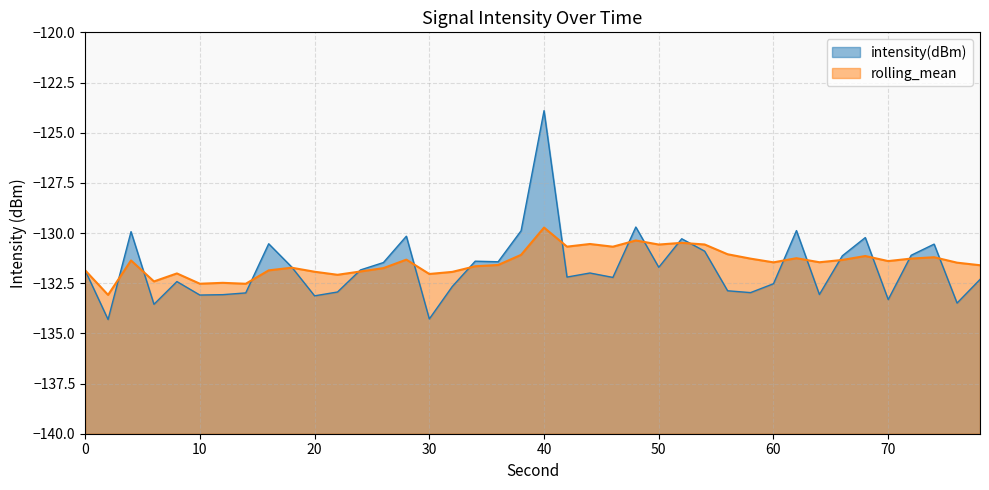

How many lines are shown in the chart?

2